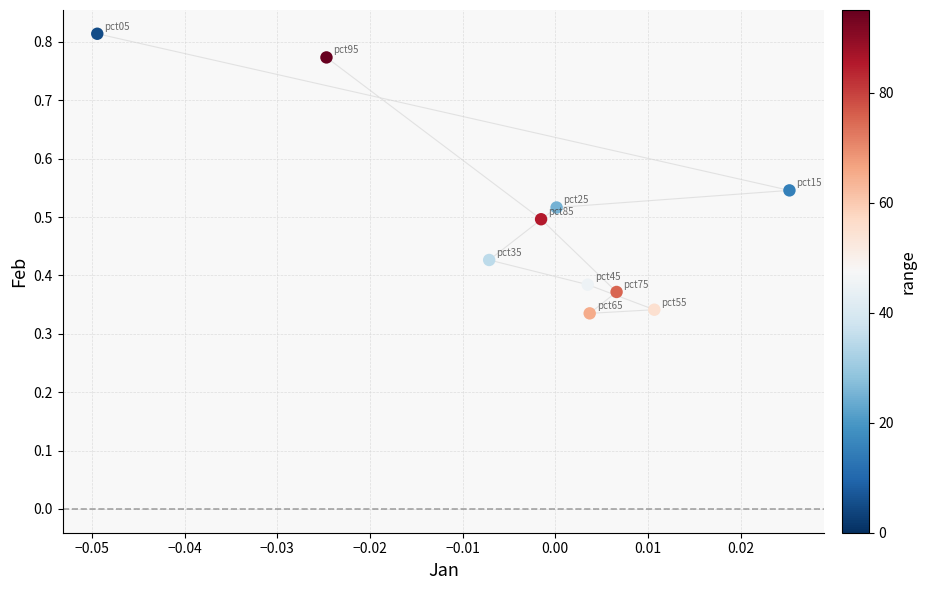

Count the number of points in this scatter plot.

10